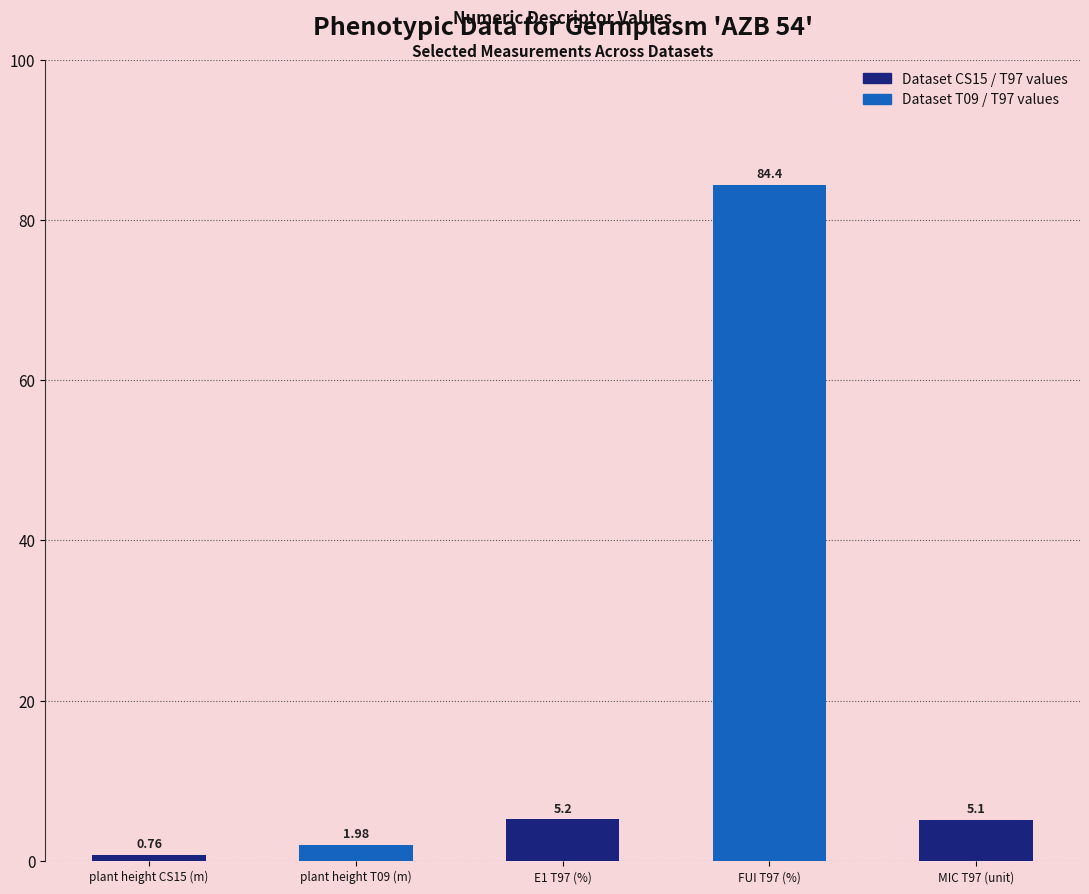

List the labels in order of value, smallest first.

plant height CS15 (m), plant height T09 (m), MIC T97 (unit), E1 T97 (%), FUI T97 (%)